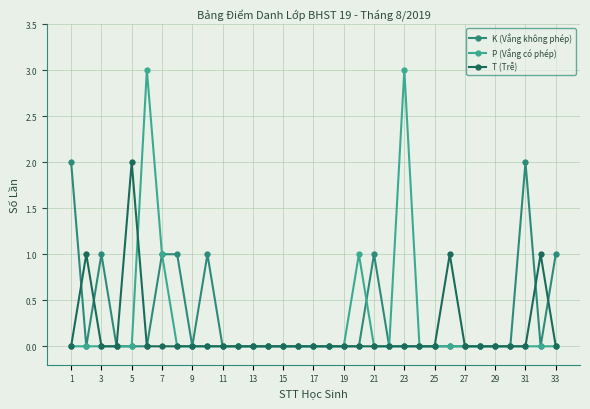

What is the maximum value shown in the chart?

3